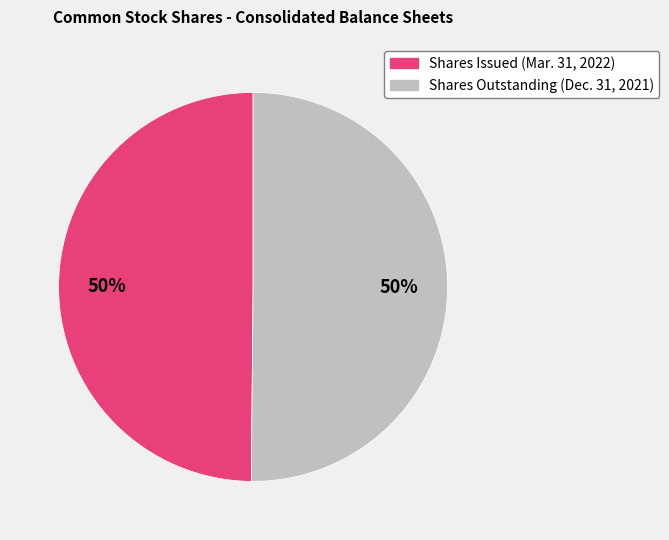

To the nearest percent, what is the average slice percentage?

50%